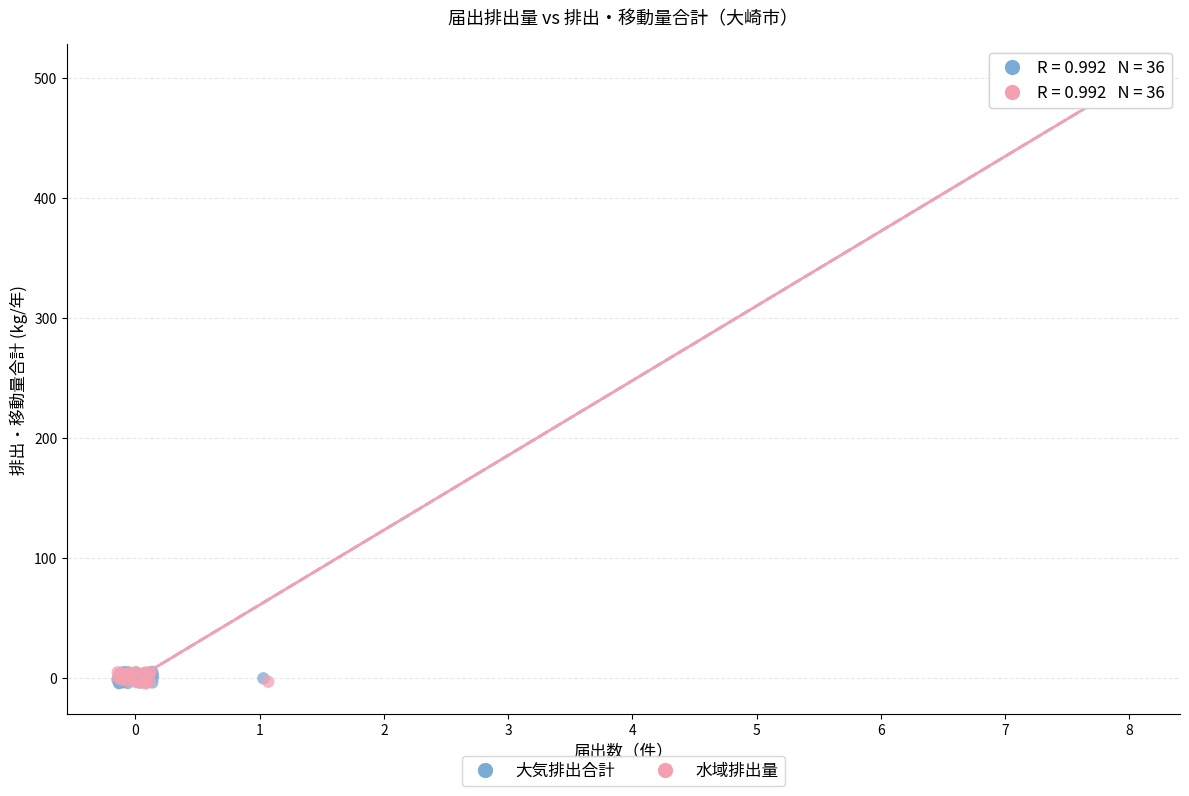

What are all the series names shown in the legend?

大気排出合計, 水域排出量